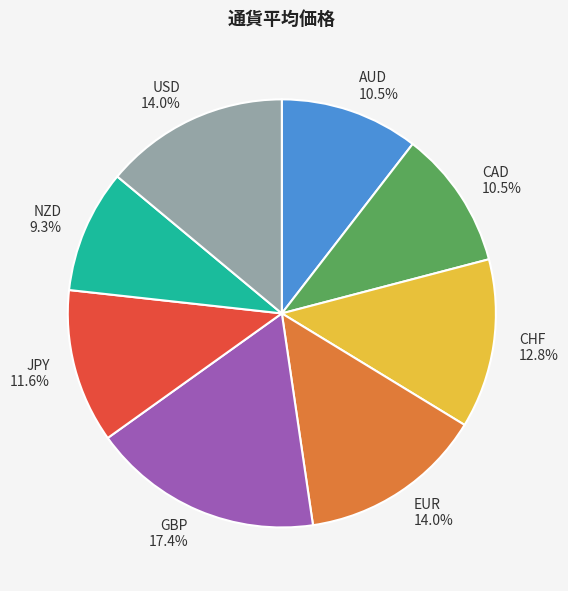

What is the largest slice in the pie chart?

GBP